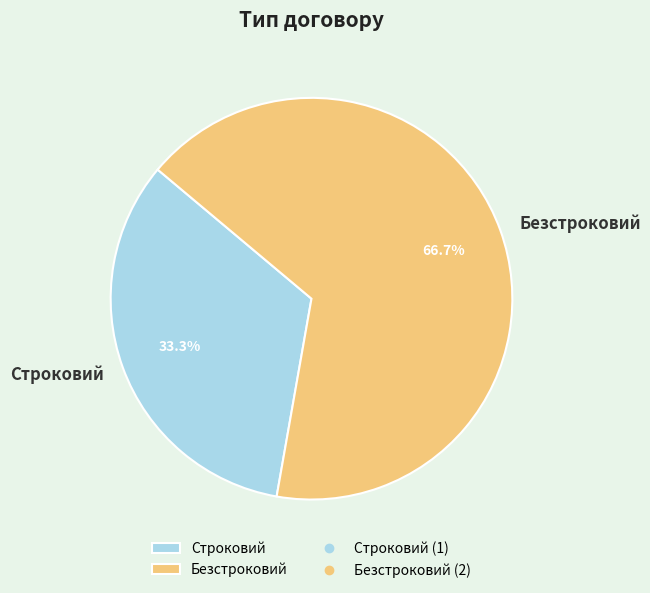

To the nearest percent, what is the average slice percentage?

50%